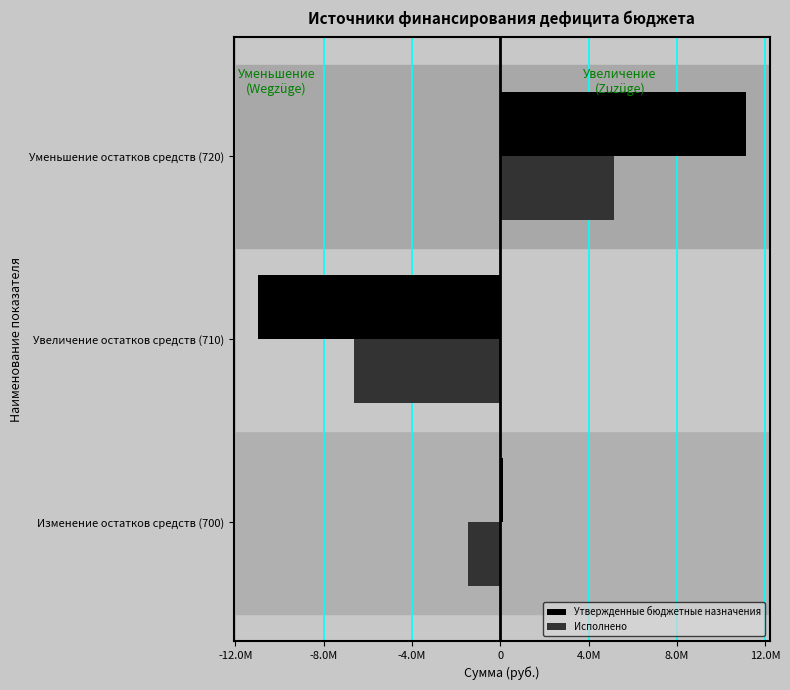

List the labels in order of Исполнено value, smallest first.

Увеличение остатков средств (710), Изменение остатков средств (700), Уменьшение остатков средств (720)